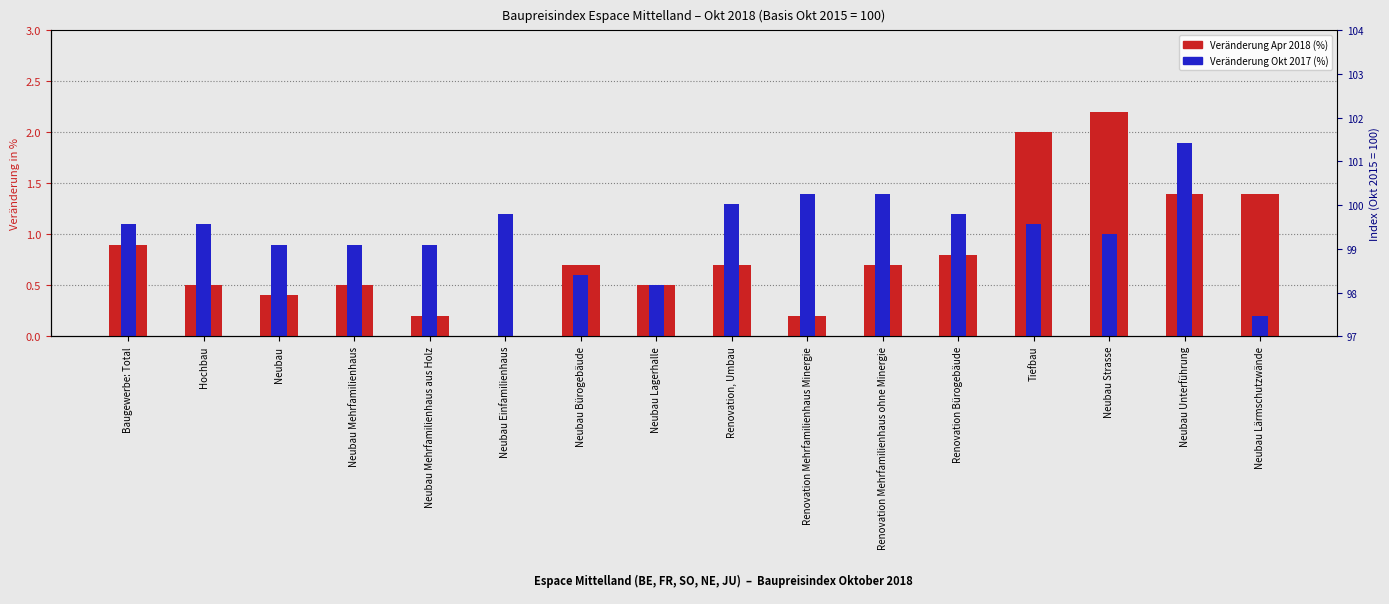

List the series in order of their peak value, highest first.

Veränderung Apr 2018 (%), Veränderung Okt 2017 (%)